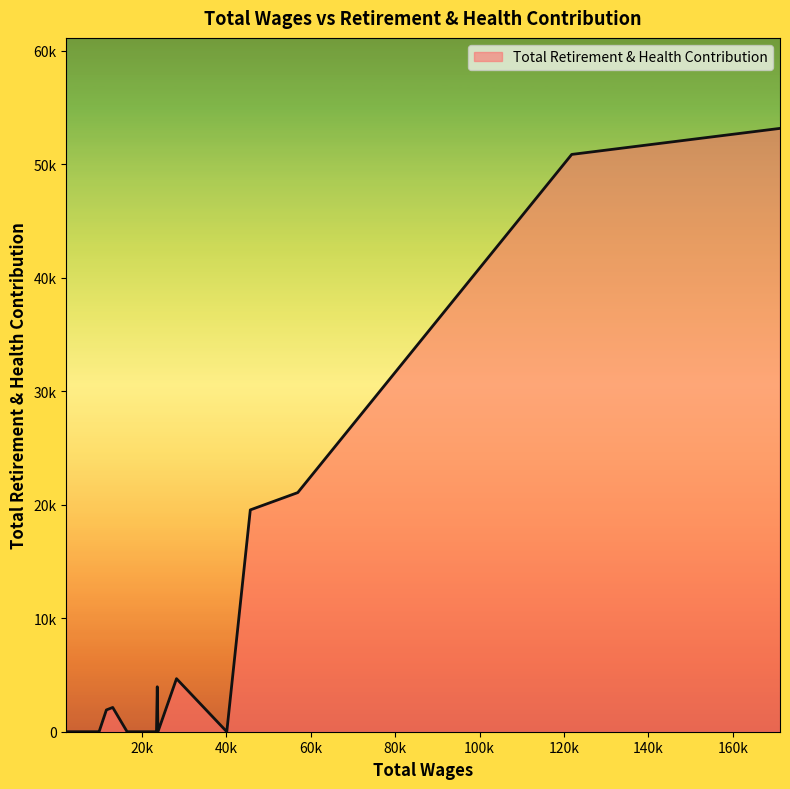

Does the chart have visible grid lines?

No